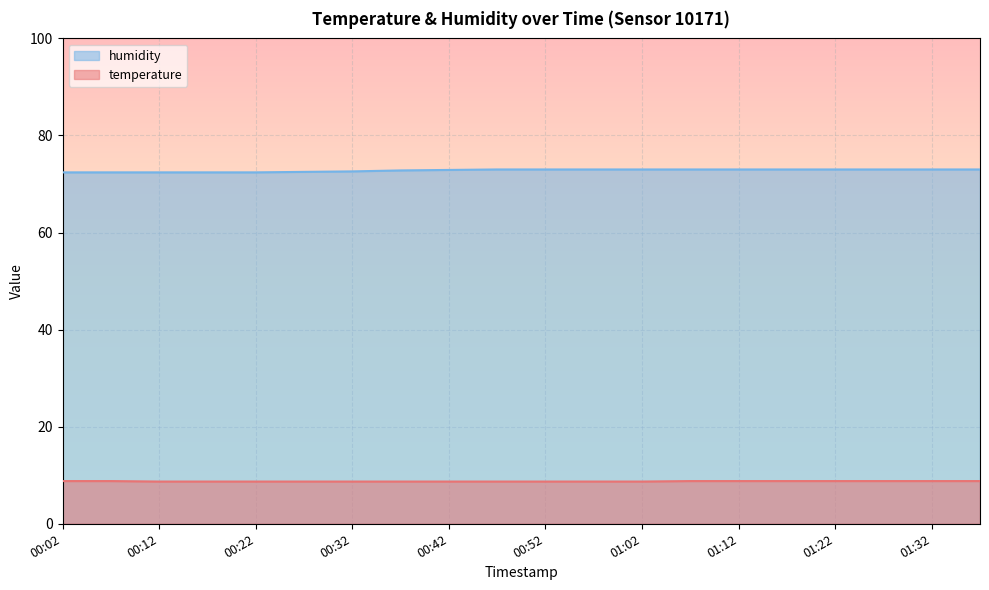

True or false: temperature and humidity intersect in this chart.

False